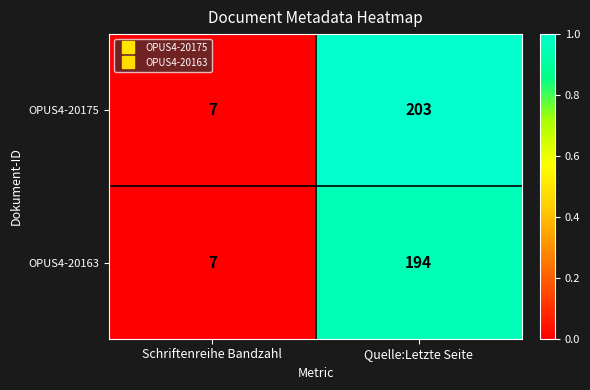

List the series in order of their overall mean, lowest first.

OPUS4-20163, OPUS4-20175